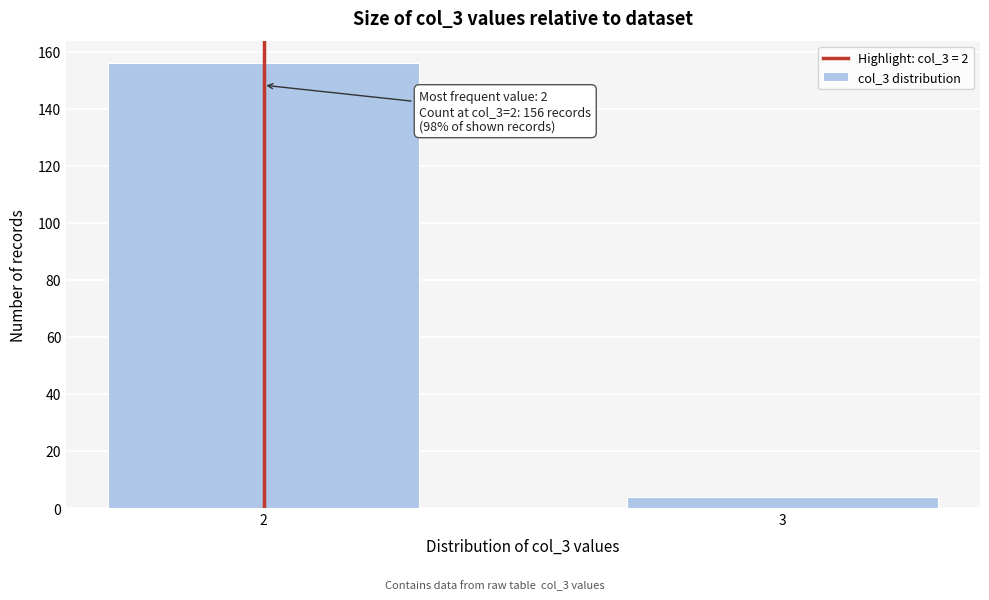

Reading left to right, extract all data points from this chart.

156	4